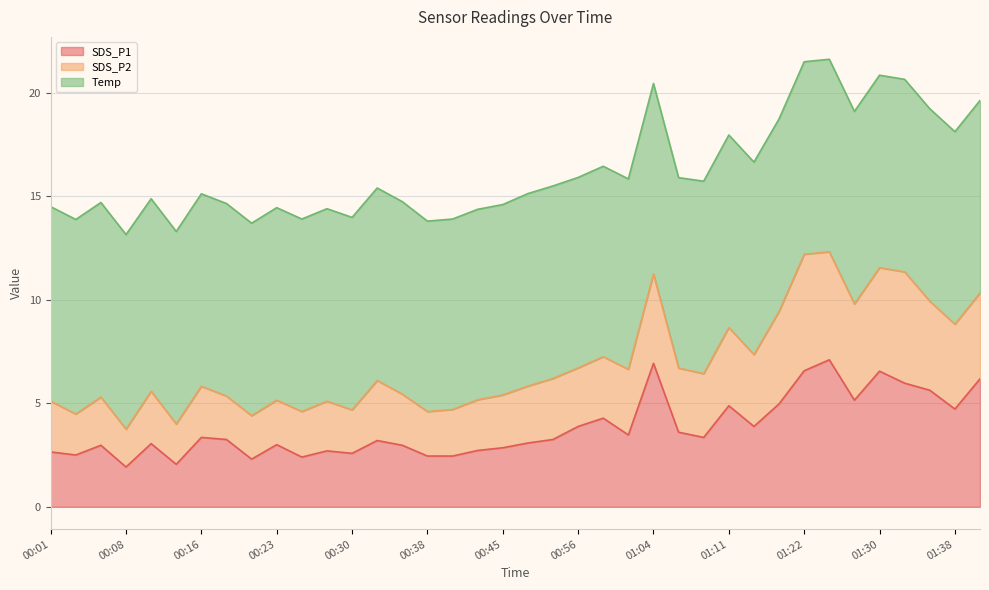

How many lines are shown in the chart?

3